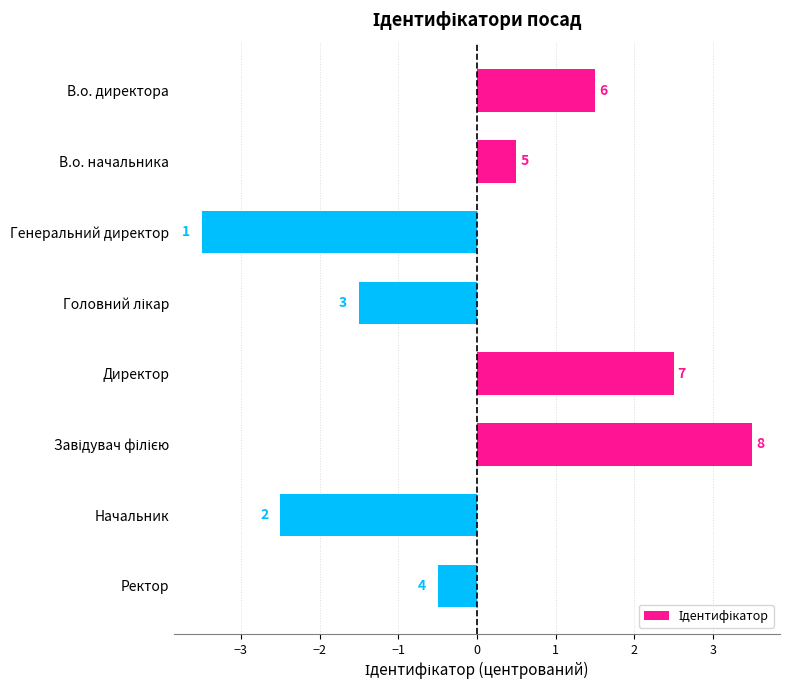

How many bars are there in total?

8